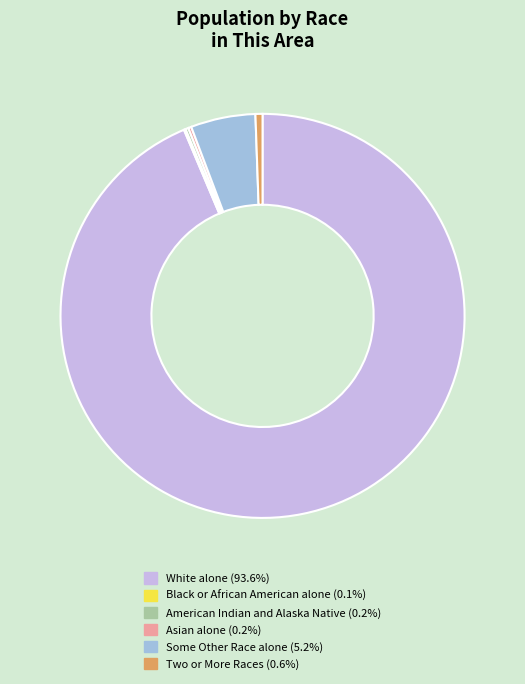

Approximately how many times larger is the value at Some Other Race alone compared to Two or More Races?

9.2